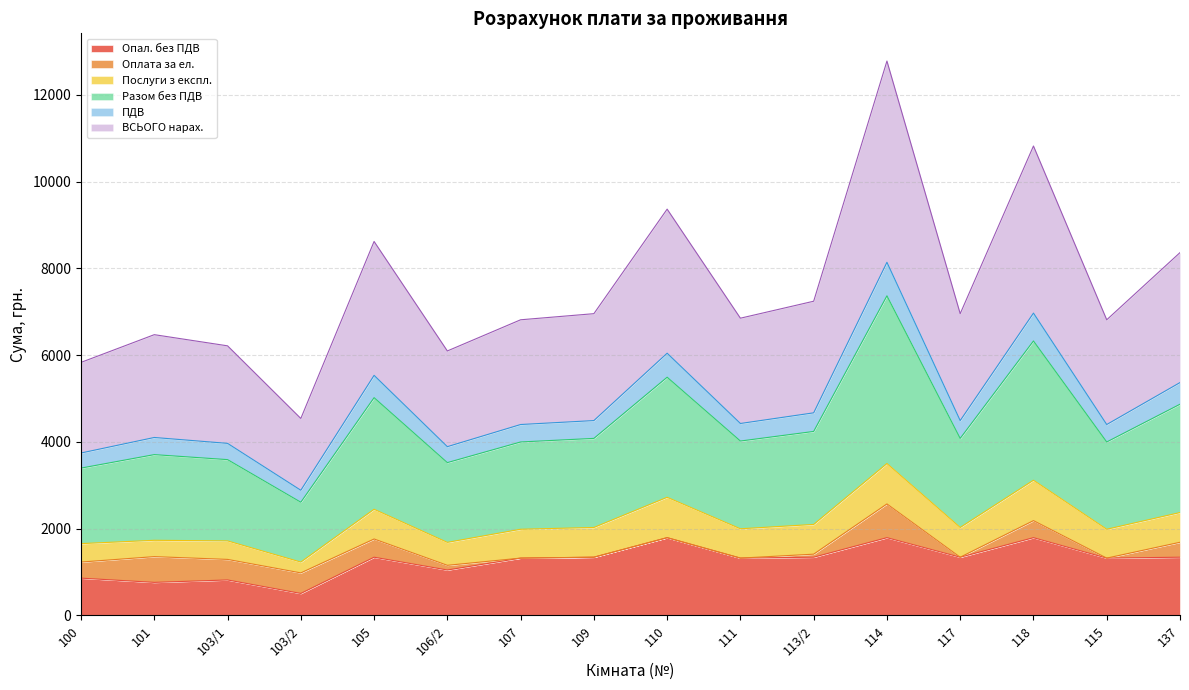

What is the total value across all series at 118?

10821.4